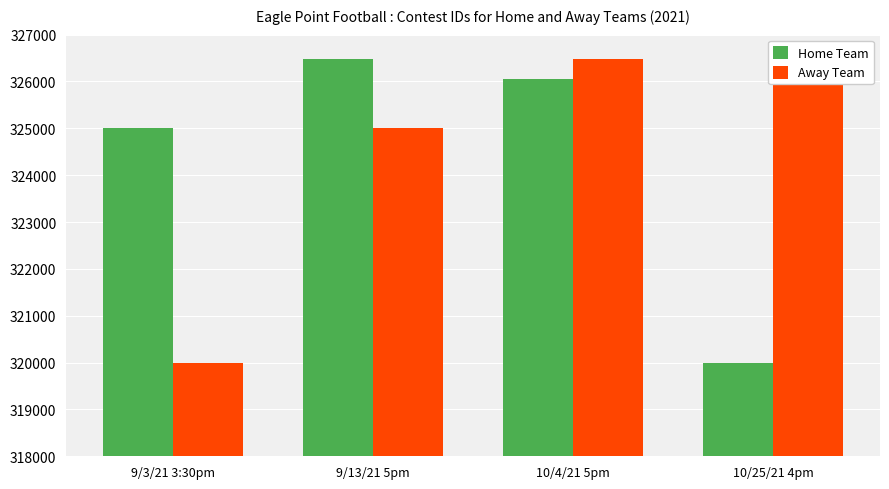

What is the minimum value shown in the chart?

319990